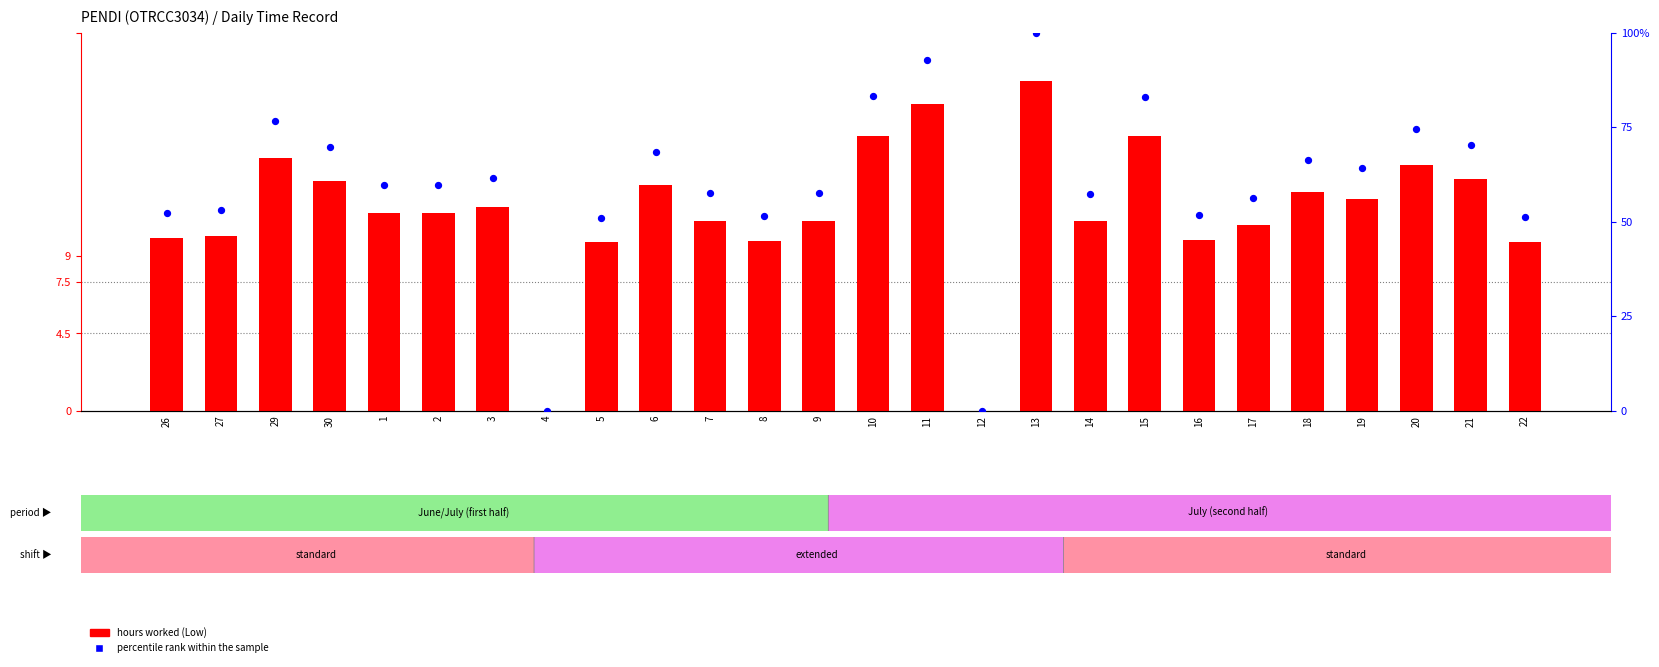

At how many categories does at least one series exceed 77?

4